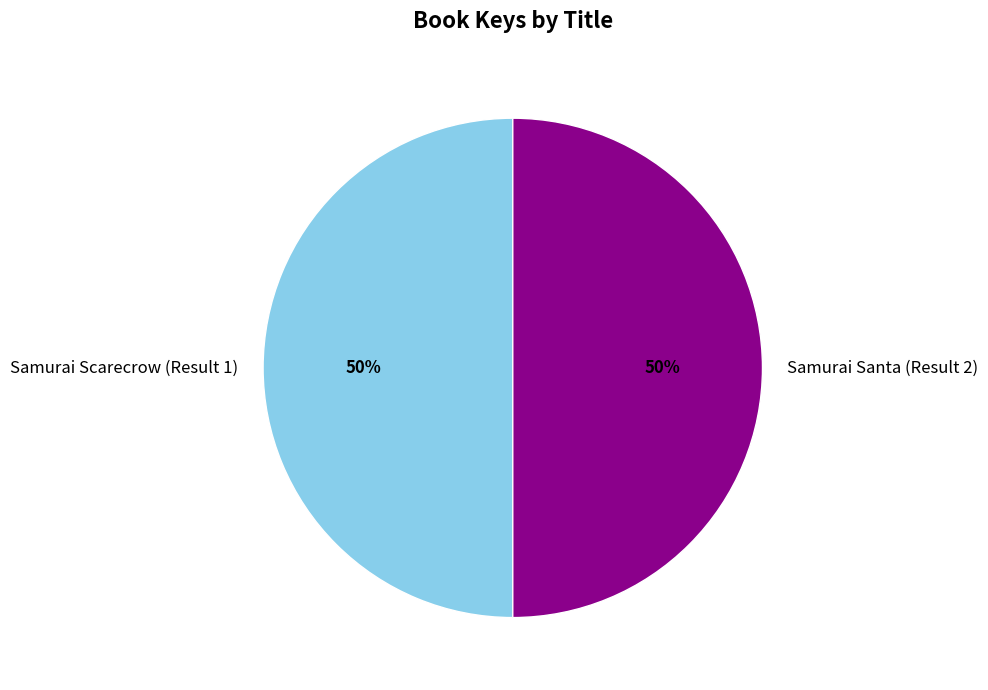

The Samurai Santa (Result 2) slice represents 56% of the pie. True or false?

False